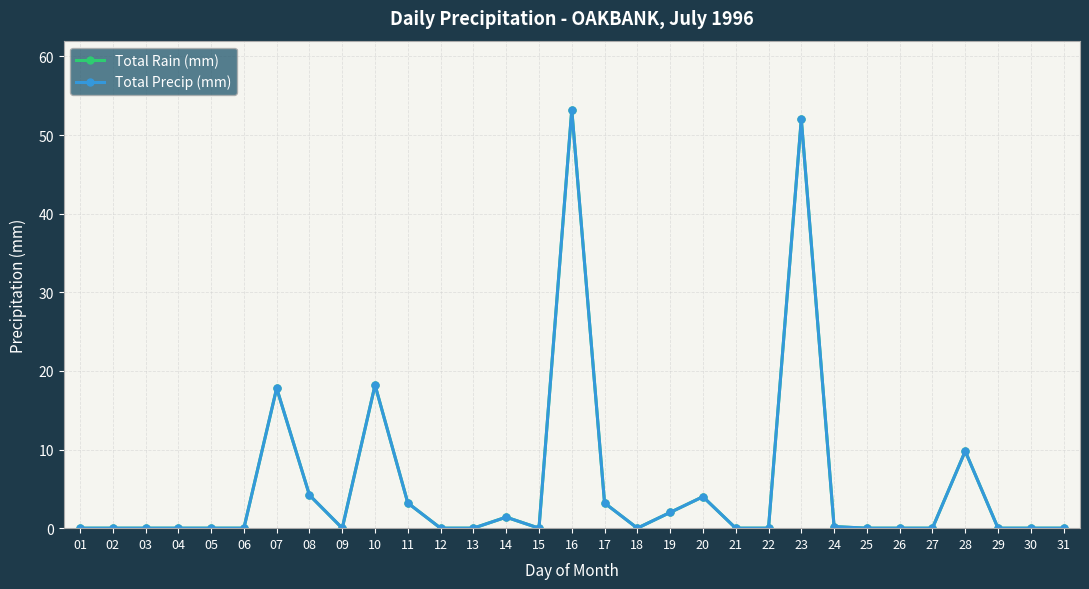

Does the chart have visible grid lines?

Yes